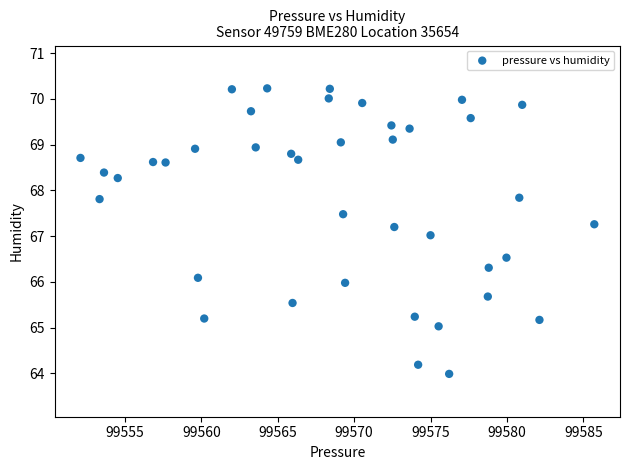

What is the range of Y values (max minus min)?

6.2